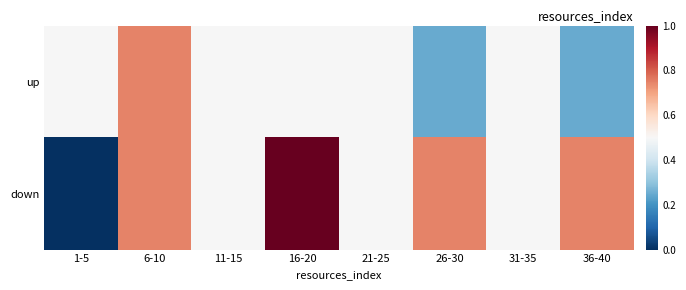

What is the total value across all series at 36-40?

1.0